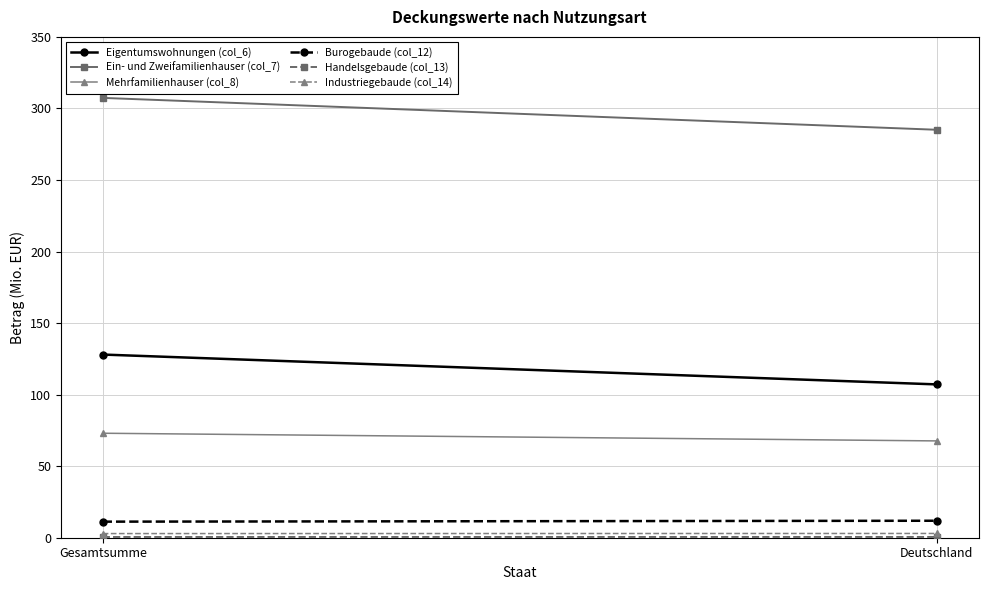

At how many categories does at least one series exceed 188?

2